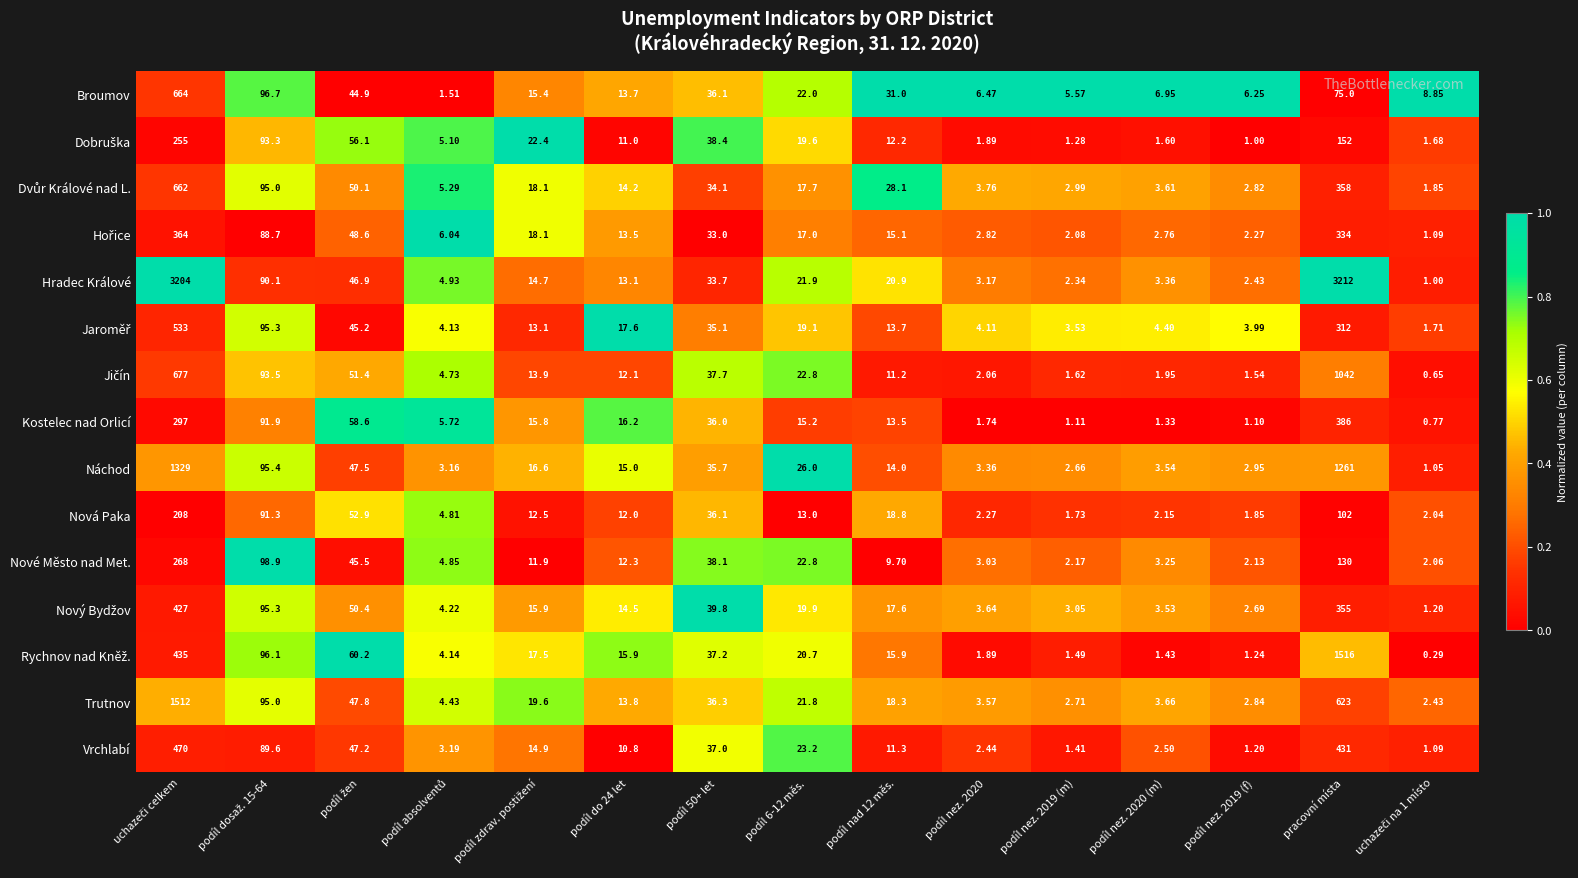

What is the greatest value displayed?

3212.0